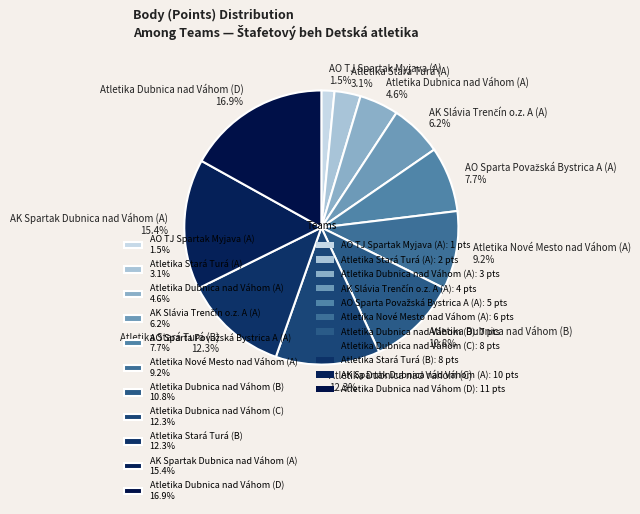

Is there any slice that represents more than half of the pie?

No